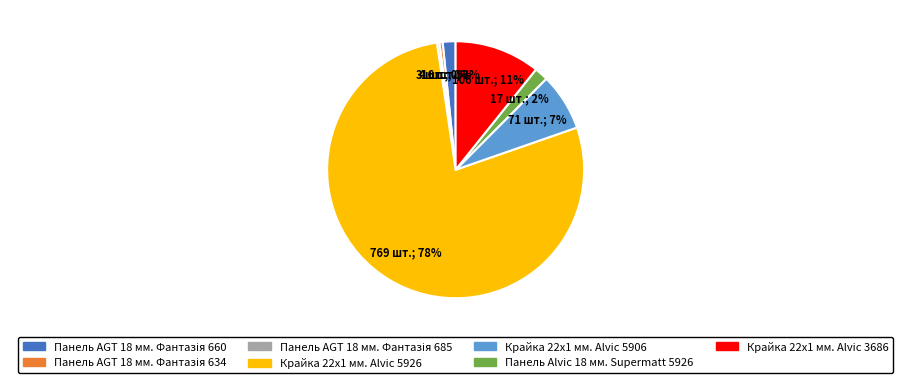

The Крайка 22x1 мм. Alvic 5926 slice represents 64% of the pie. True or false?

False